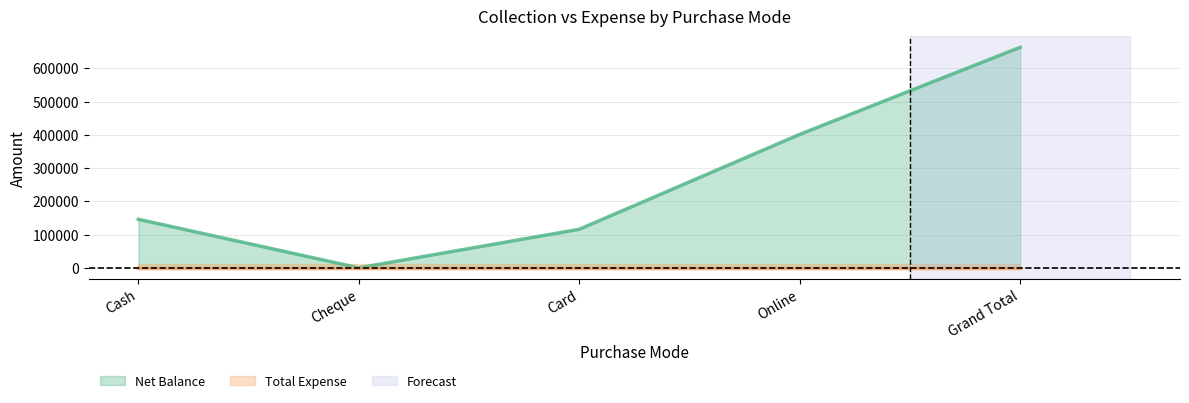

List the labels in order of value, smallest first.

Cheque, Card, Cash, Online, Grand Total